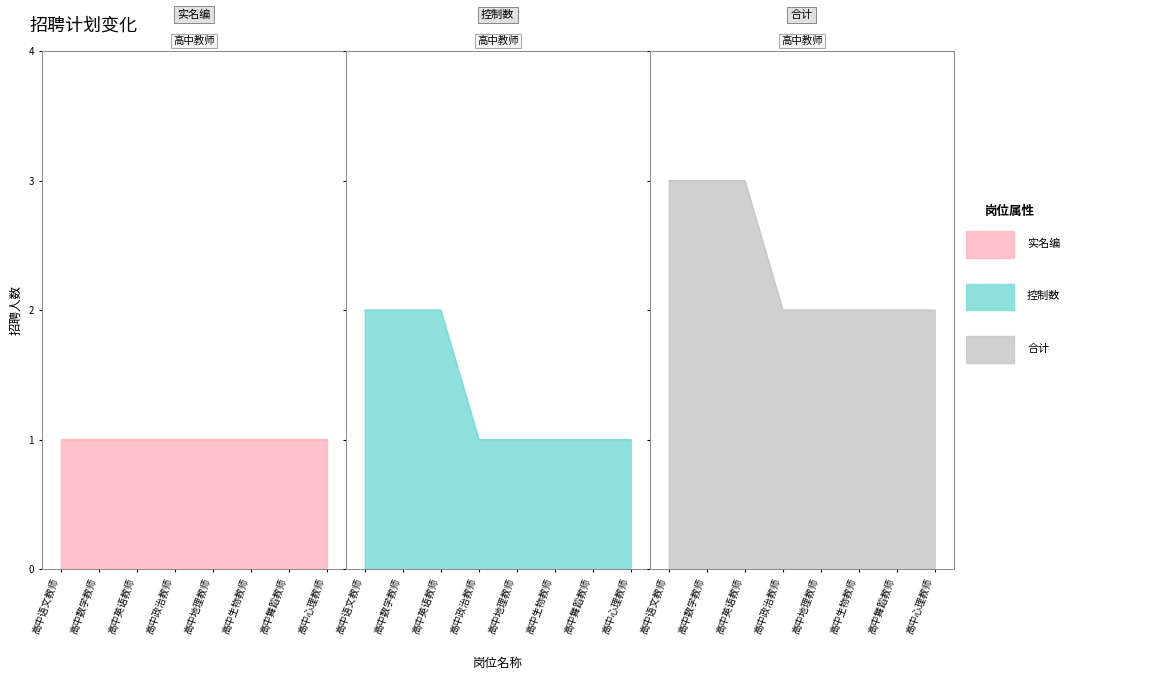

What position from the right is 高中语文教师?

8